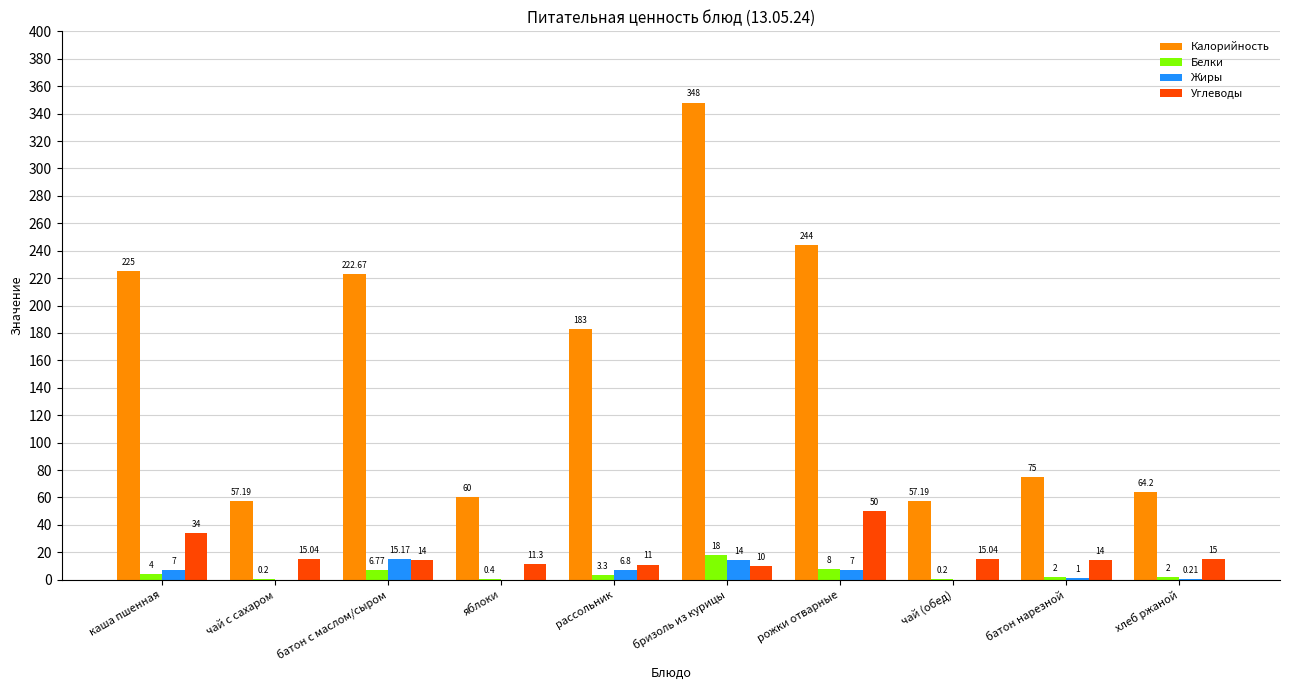

What is the sum of all Белки values?

44.9